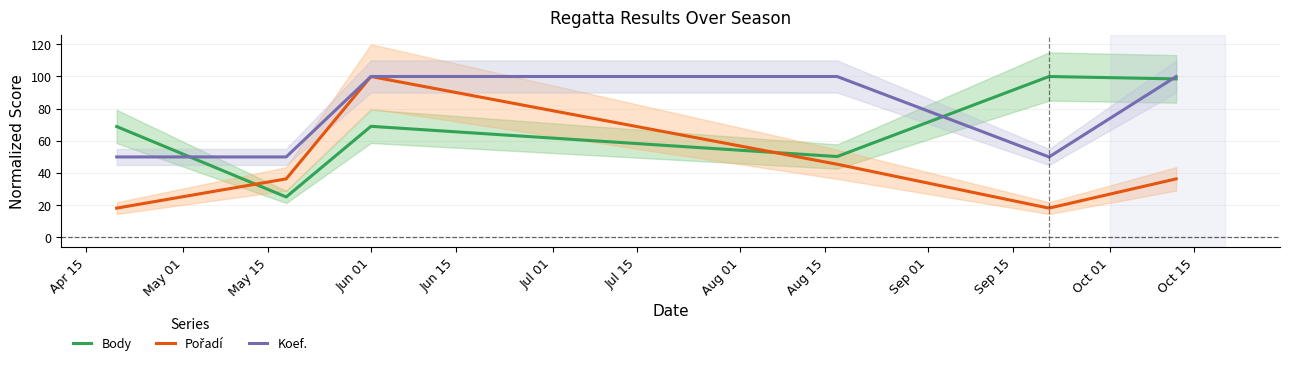

How many data points in Body are above 69?

3